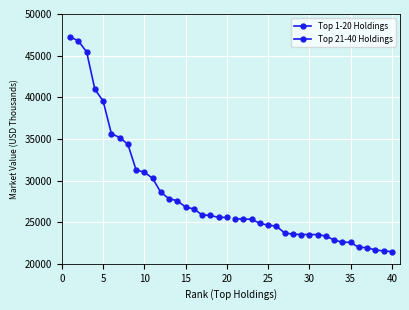

What are all the series names shown in the legend?

Top 1-20 Holdings, Top 21-40 Holdings